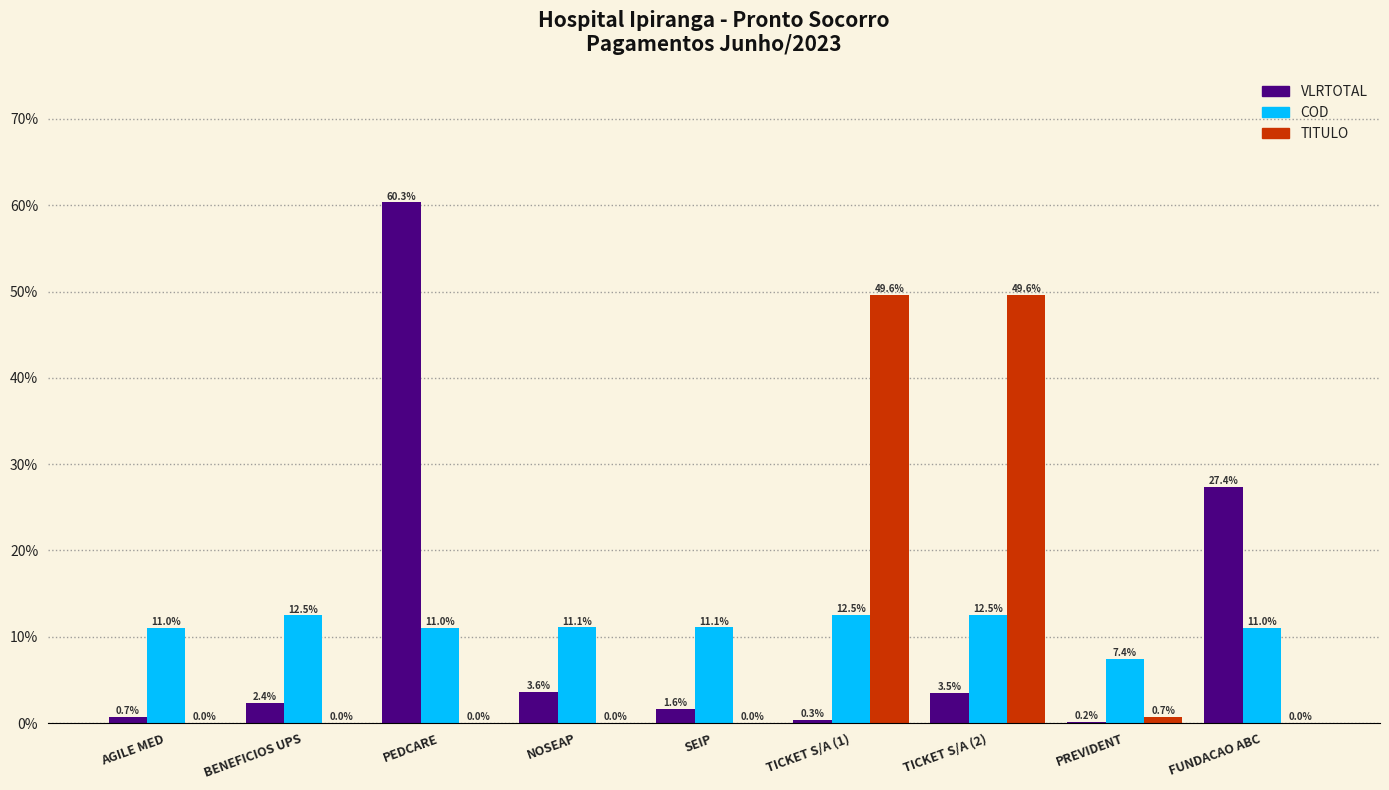

At which label is VLRTOTAL closest to 30?

FUNDACAO ABC